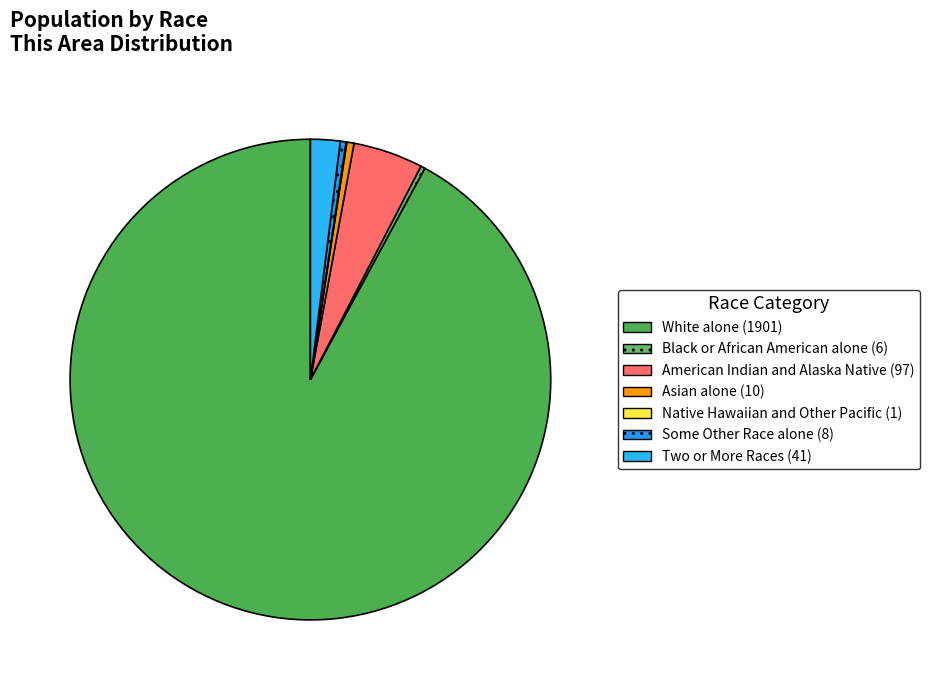

True or false: Two or More Races accounts for 2% of the total.

True